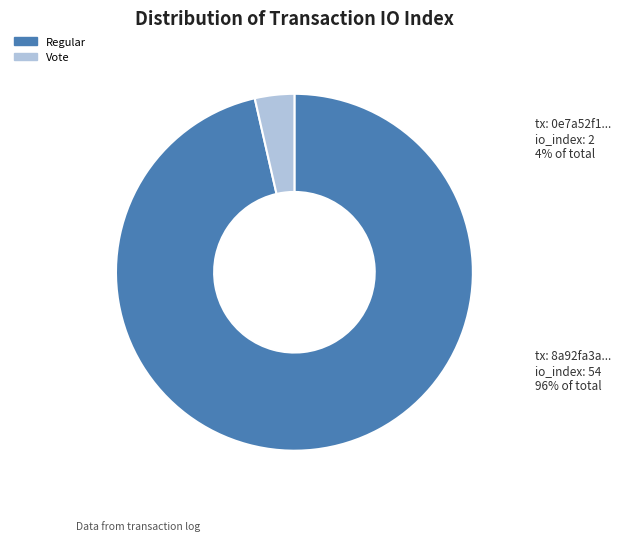

What percentage do Regular and Vote together represent?

100.0%